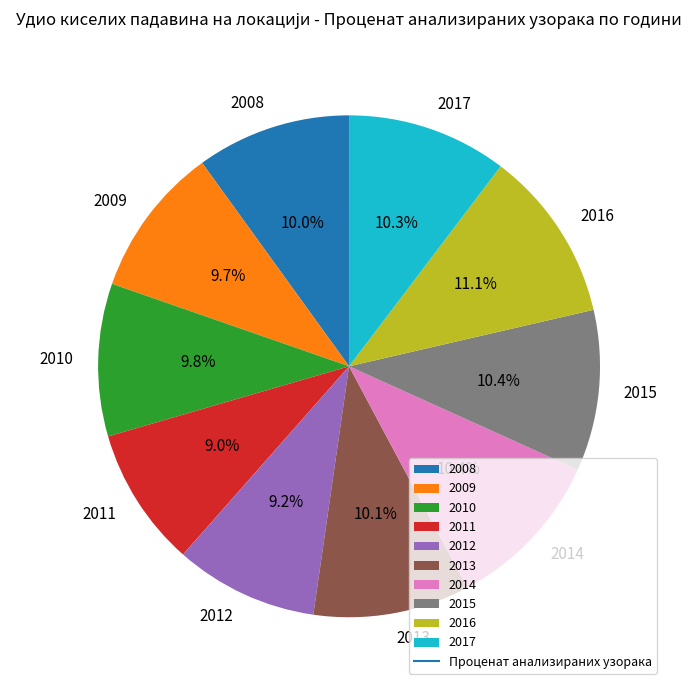

Is 2011 the majority of the pie?

No